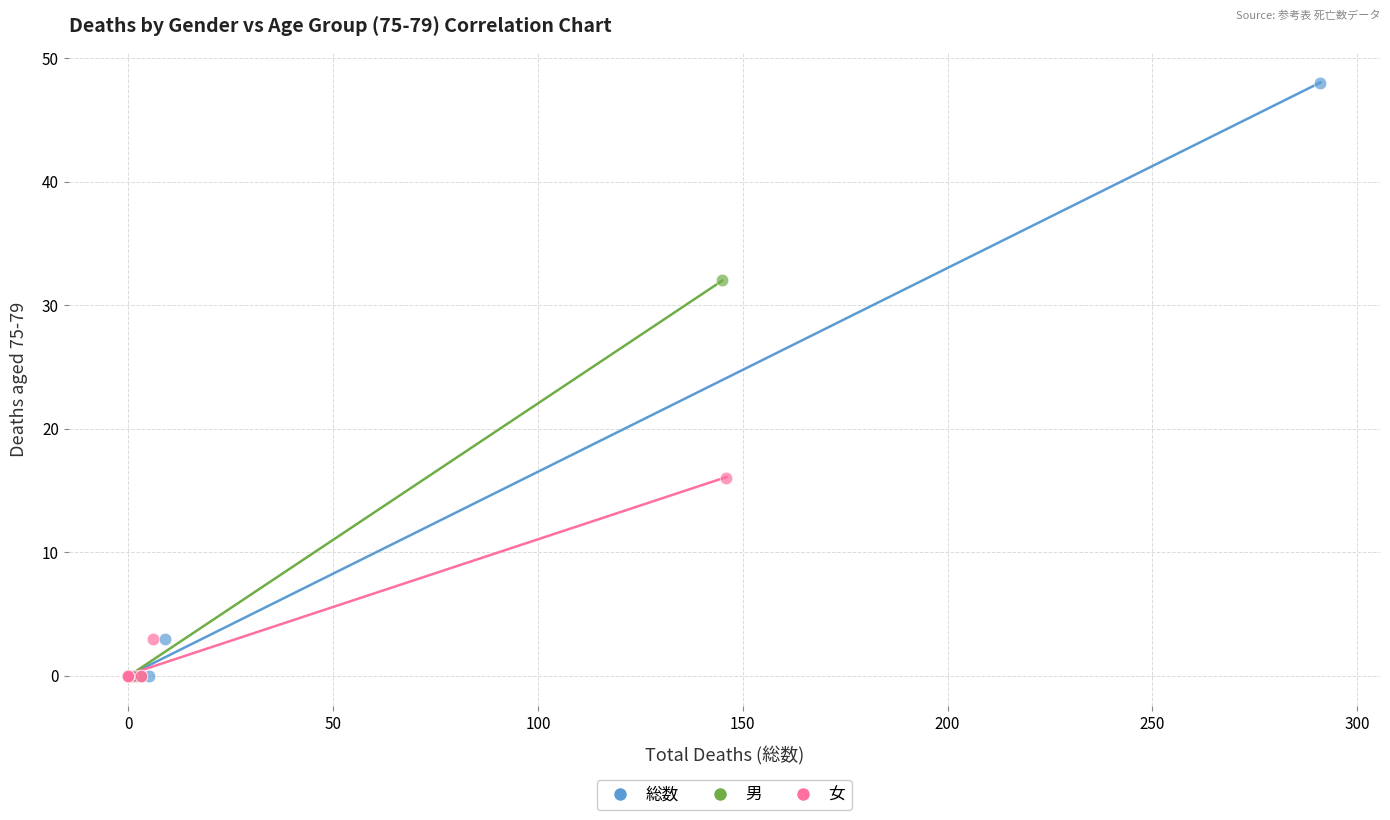

Which series contains the highest Y value?

総数